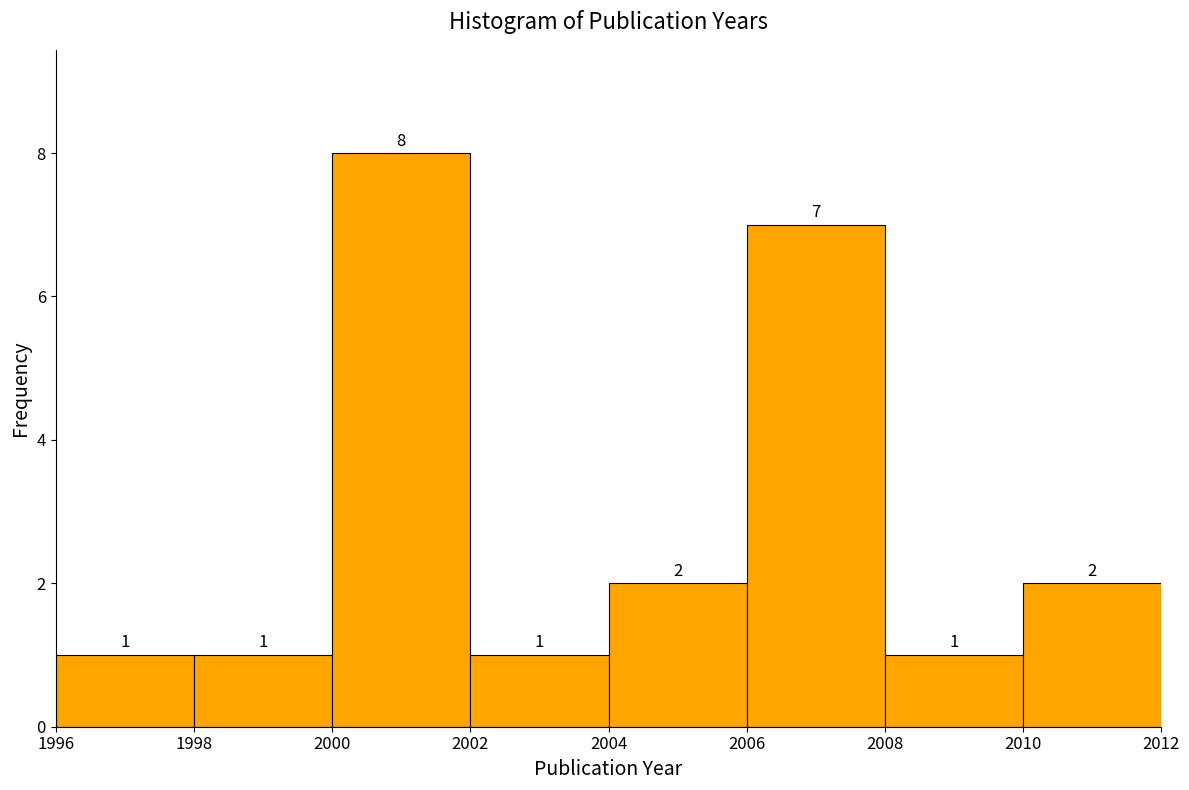

Over which range of the x-axis is the bar tallest?

2000 to 2002